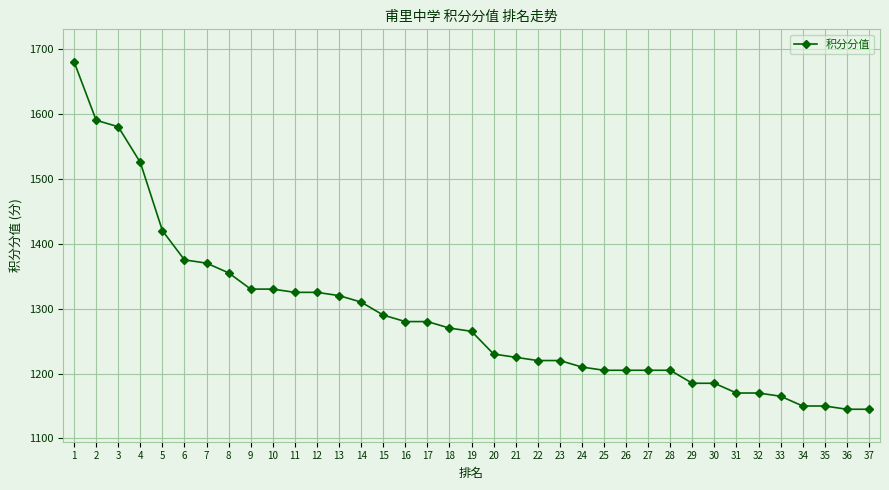

The chart shows a value of 1325 at 11. True or false?

True